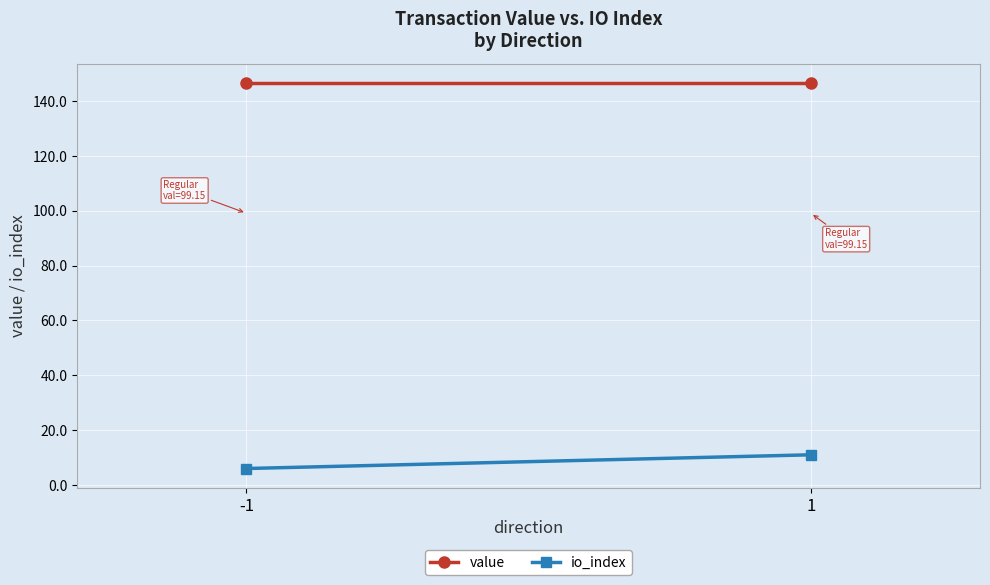

Read the io_index value at -1.

6.0